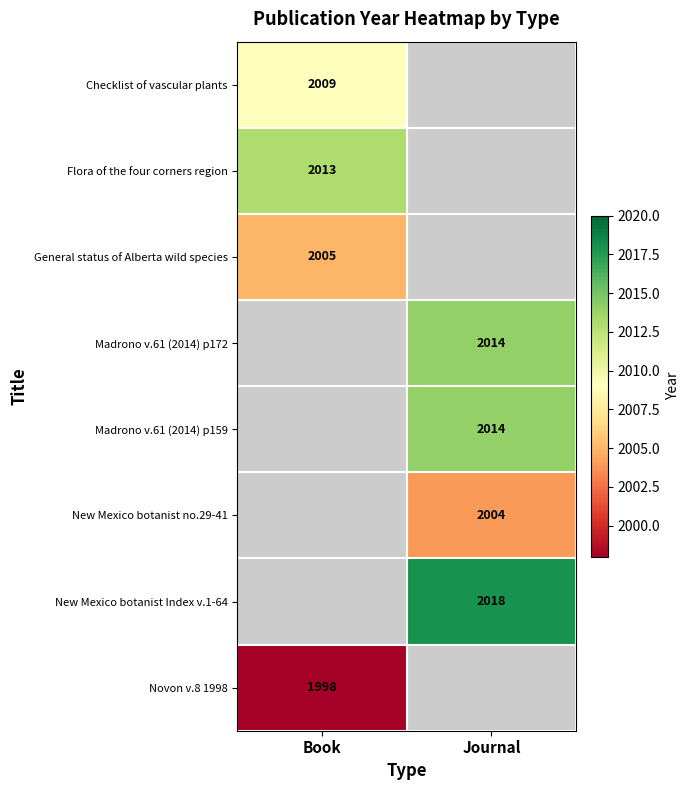

Is it true that Madrono v.61 (2014) p159 equals 3563 at Journal?

False